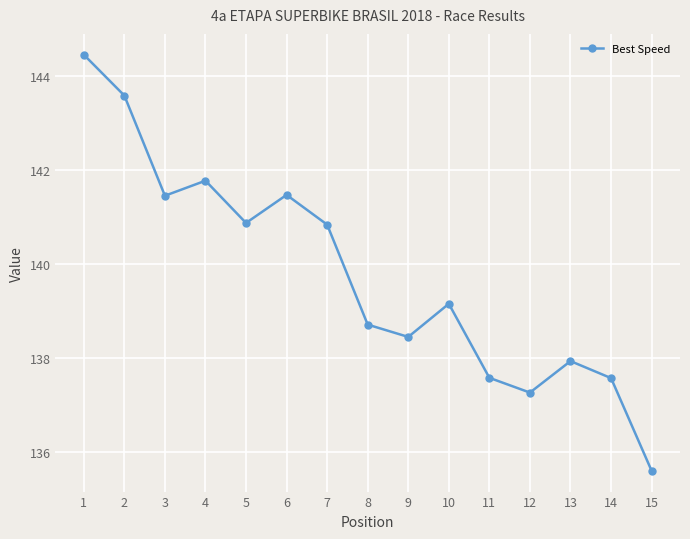

What value does the data have at 12?

137.3